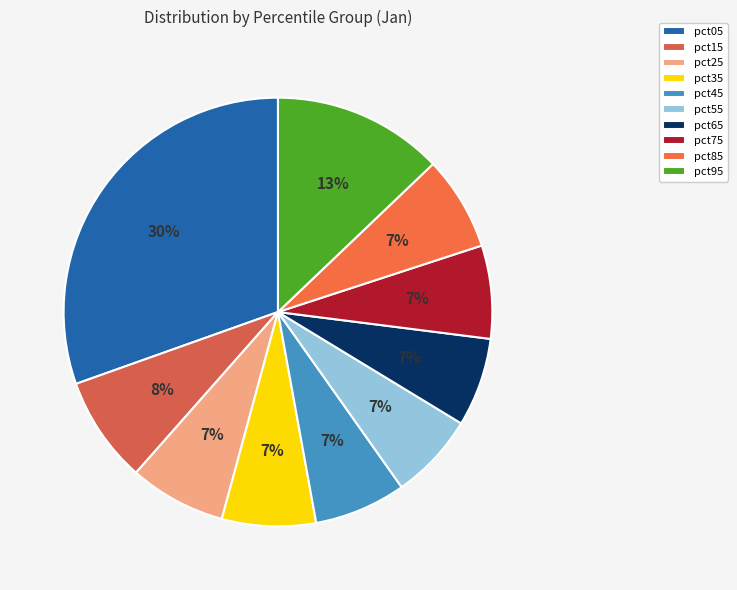

Is the sum of pct05 and pct25 greater than half?

No